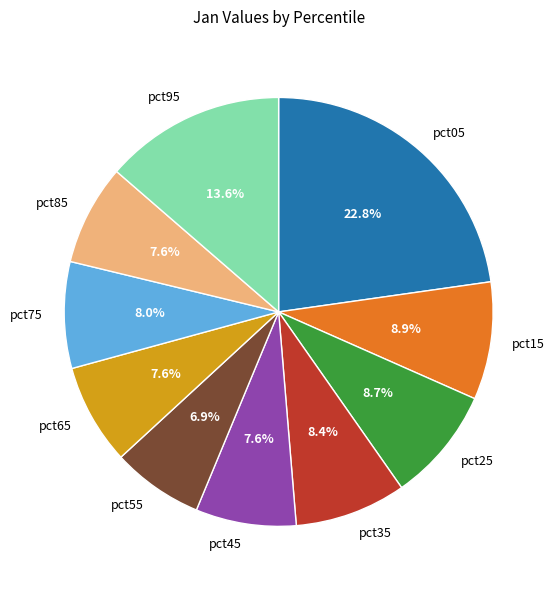

To the nearest percent, what is the difference between the largest and smallest slice percentages?

16%